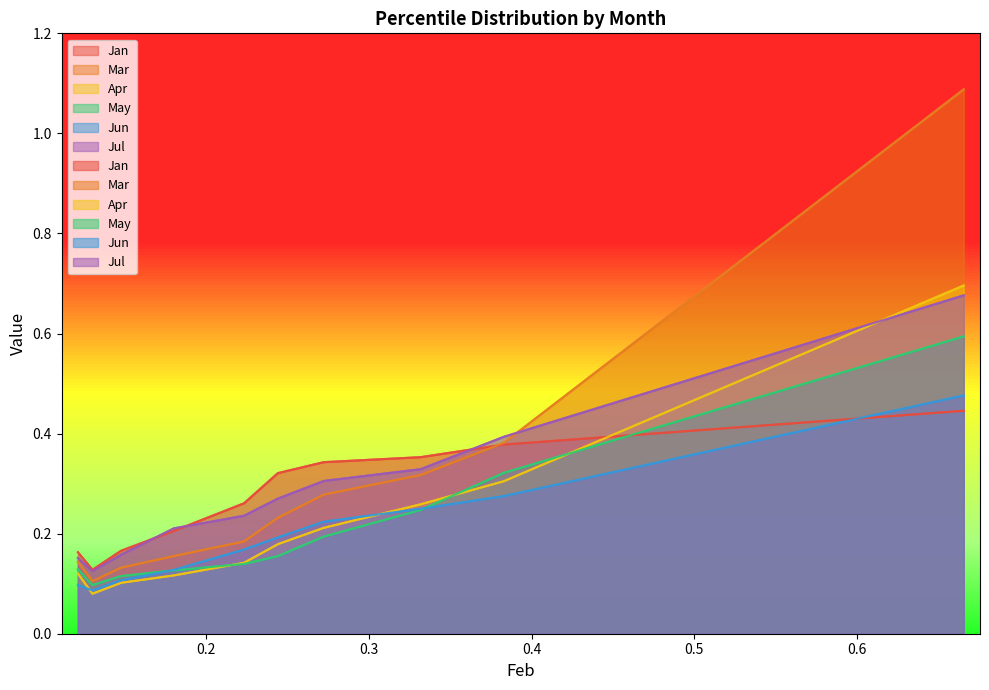

At how many categories does at least one series exceed 0?

10